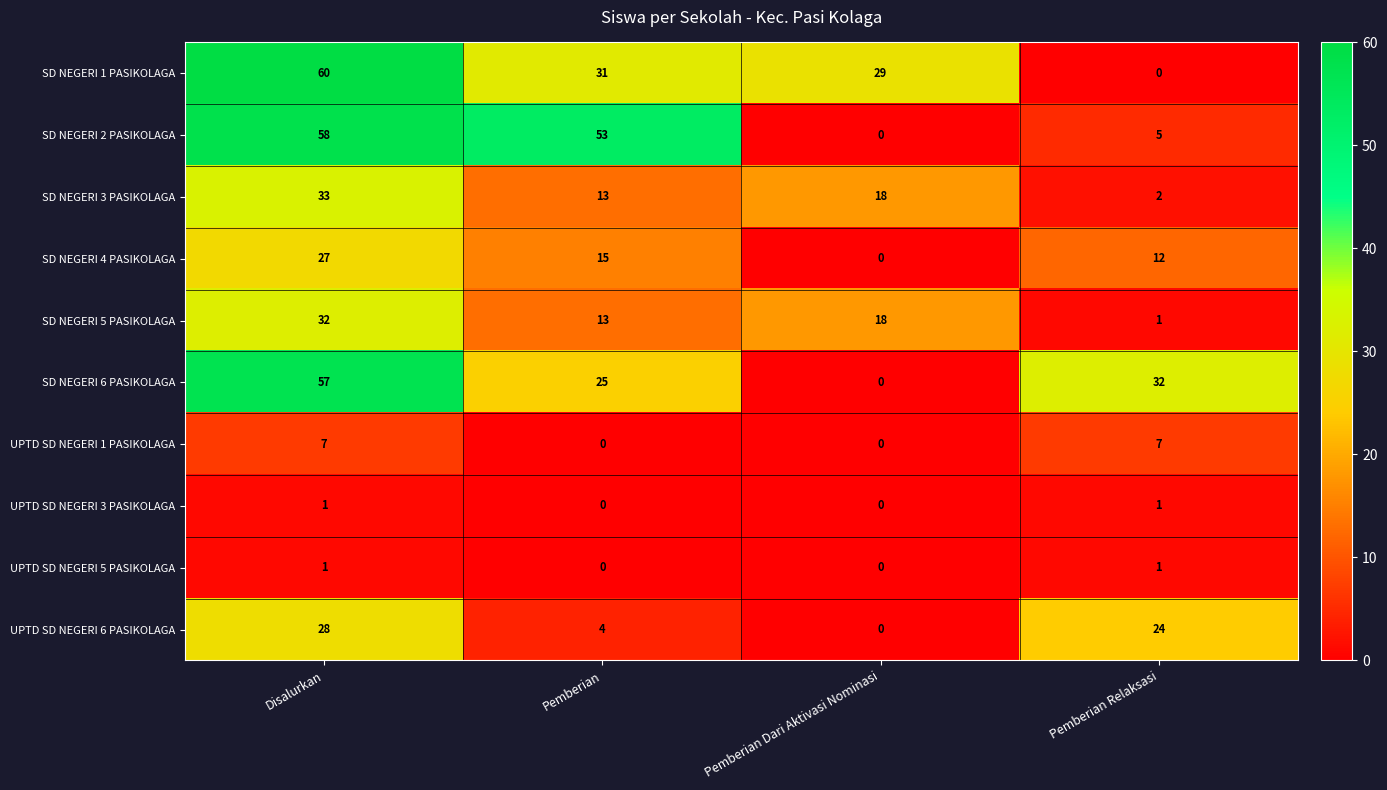

What is the sum of the SD NEGERI 3 PASIKOLAGA values at Disalurkan and Pemberian?

46